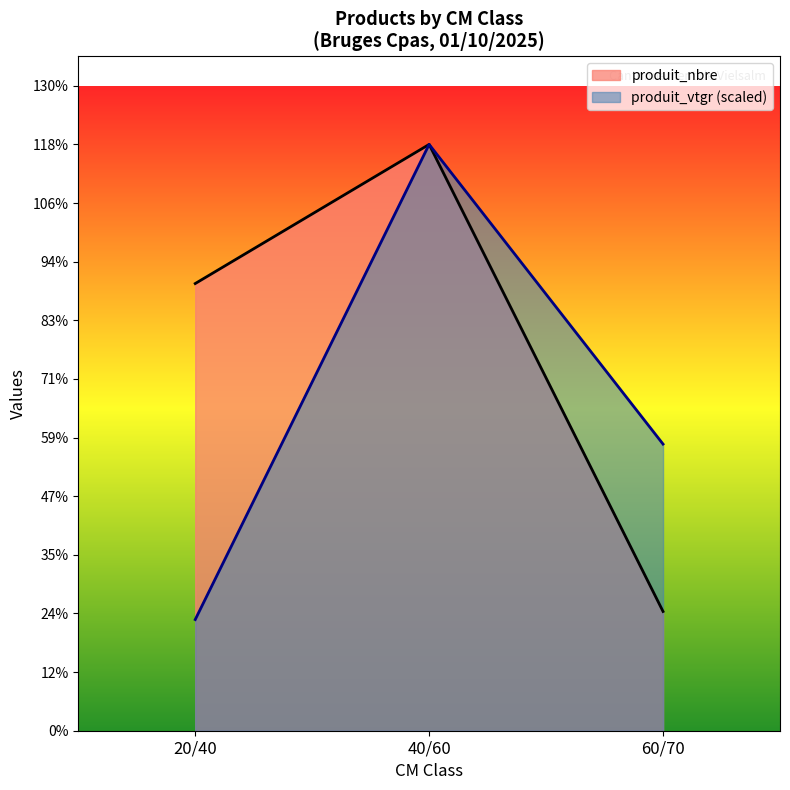

How many series are shown in this chart?

2